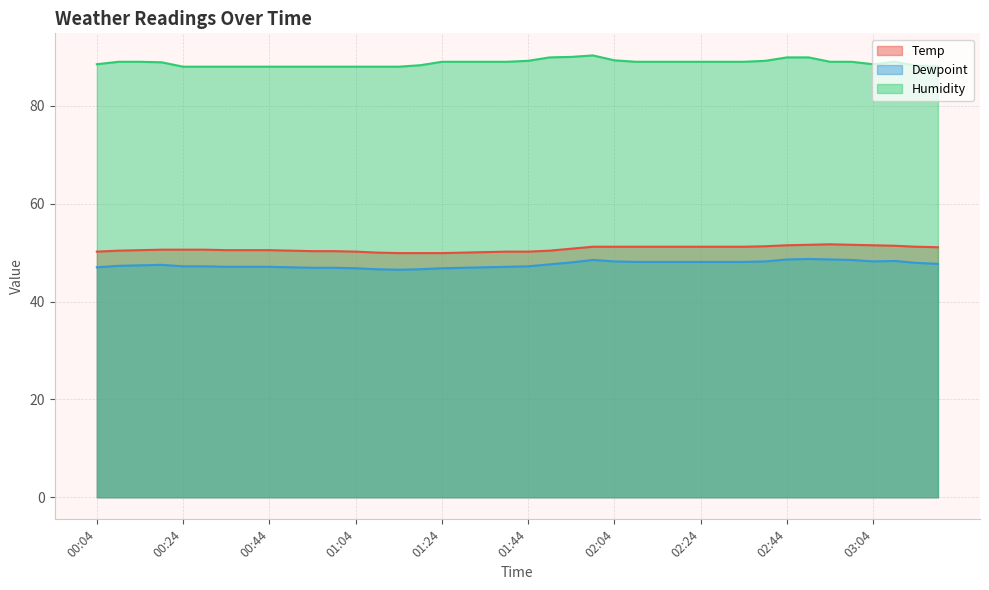

What is the value of the Temp point at the 10th from the left?

50.4